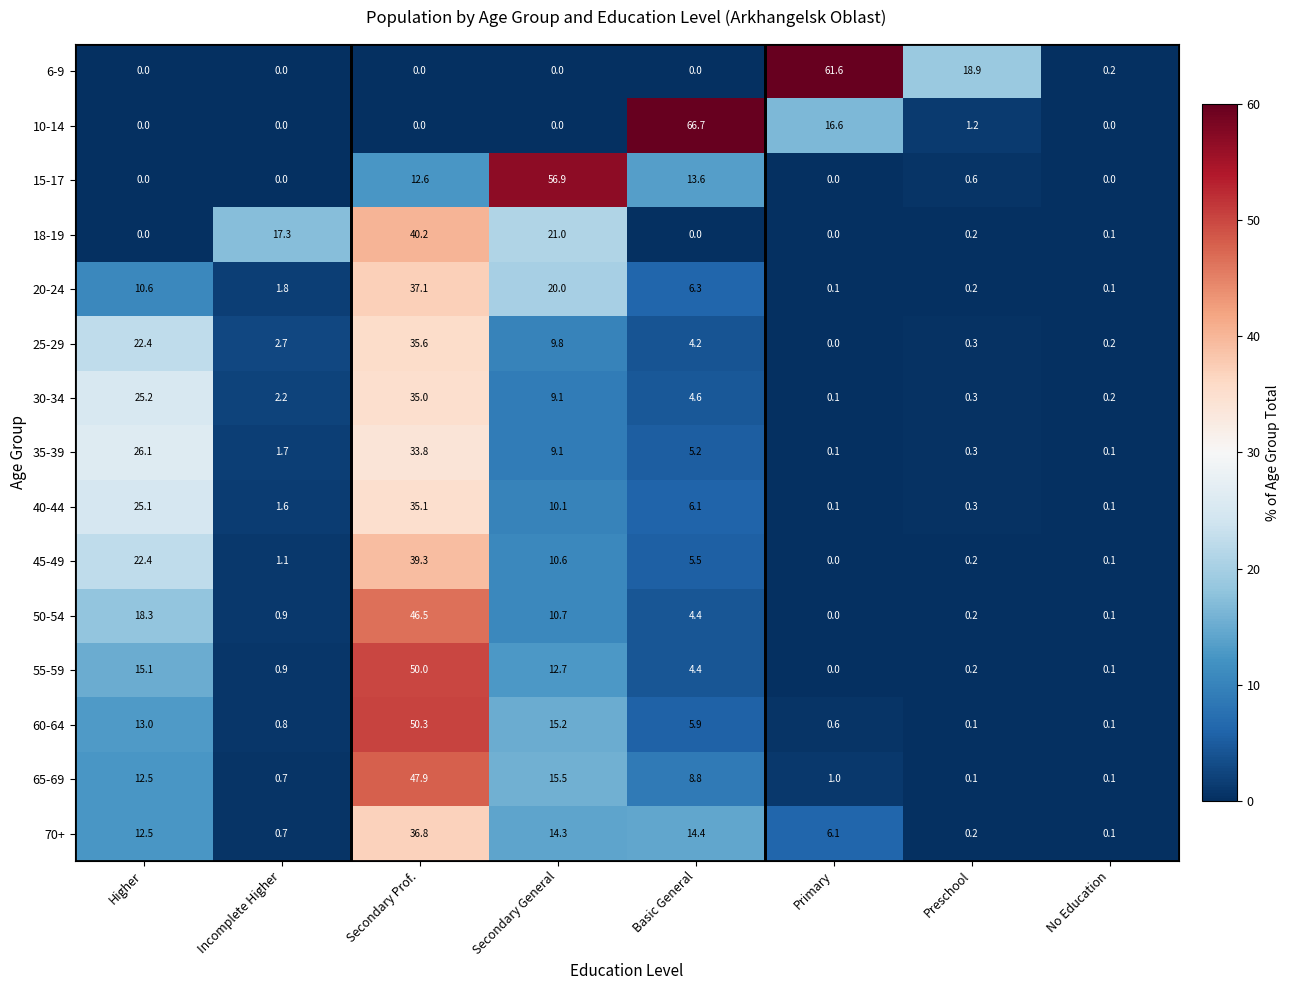

Rank the series by their maximum value, from lowest to highest.

35-39, 30-34, 40-44, 25-29, 70+, 20-24, 45-49, 18-19, 50-54, 65-69, 55-59, 60-64, 15-17, 6-9, 10-14